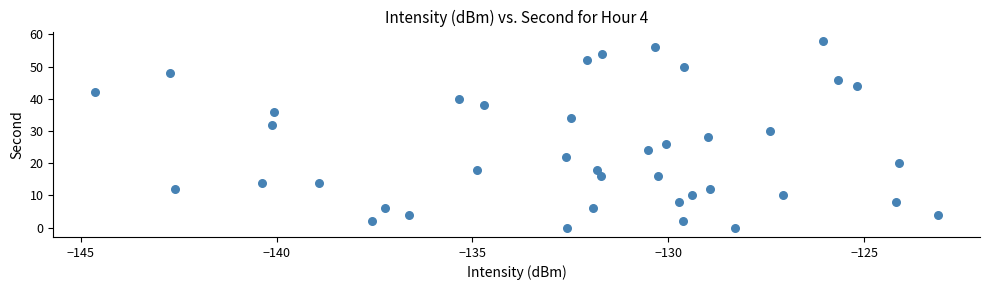

What is the range of Y values (max minus min)?

58